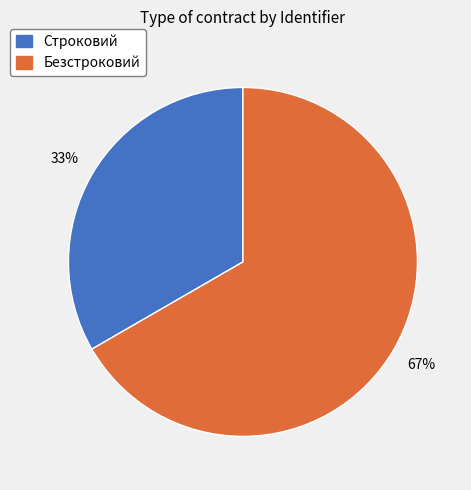

Which has a higher value, Безстроковий or Строковий?

Безстроковий